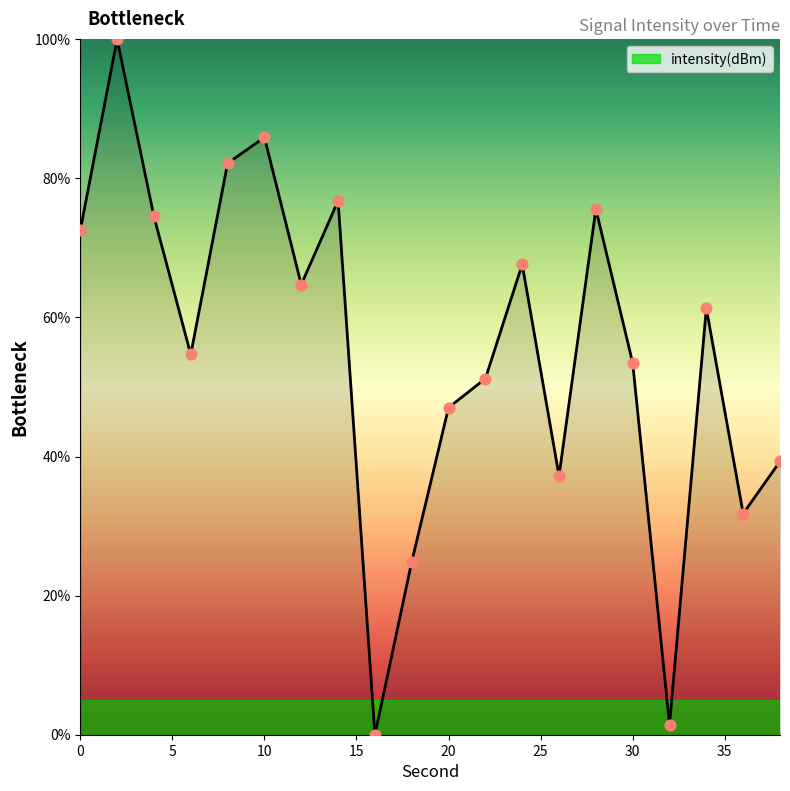

What is the maximum value shown in the chart?

100.0